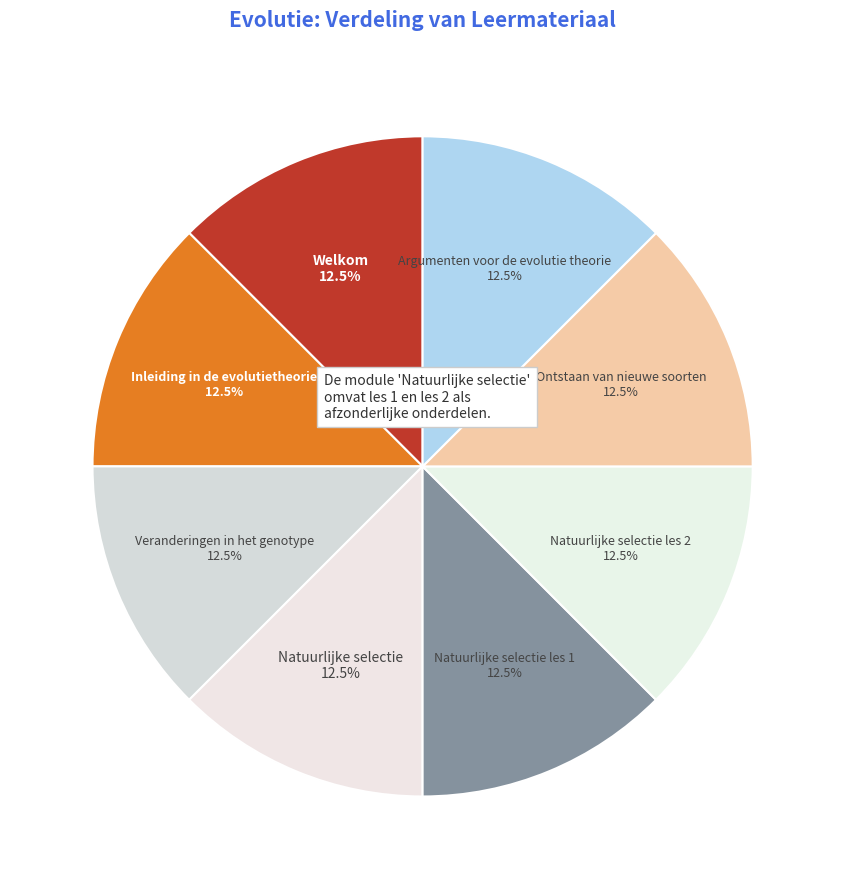

Is there any slice that represents more than half of the pie?

No